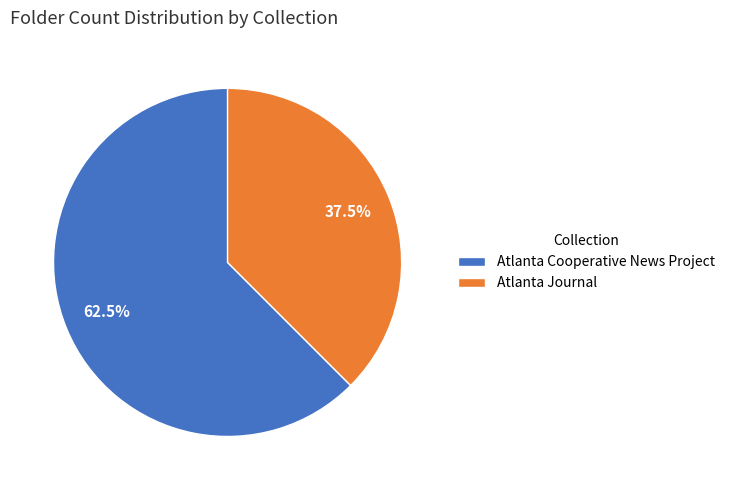

Which category has the smallest portion of the pie?

Atlanta Journal